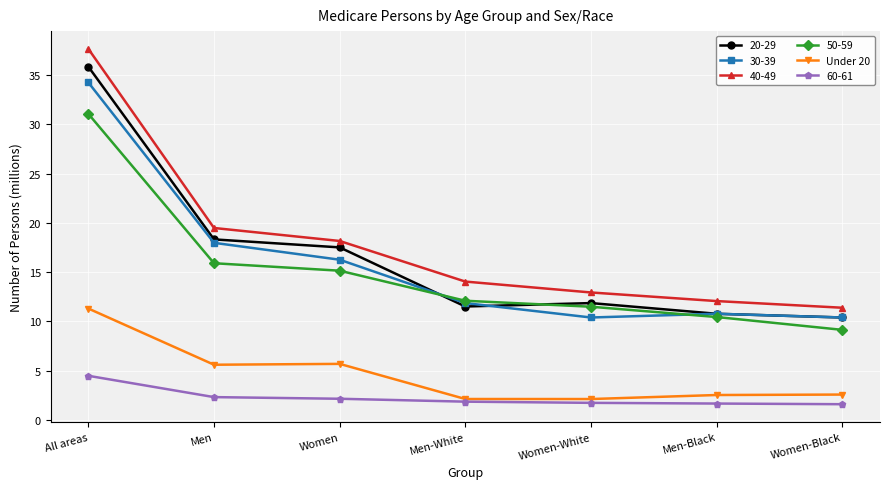

What is the spread (max minus min) of values at Men?

17.2